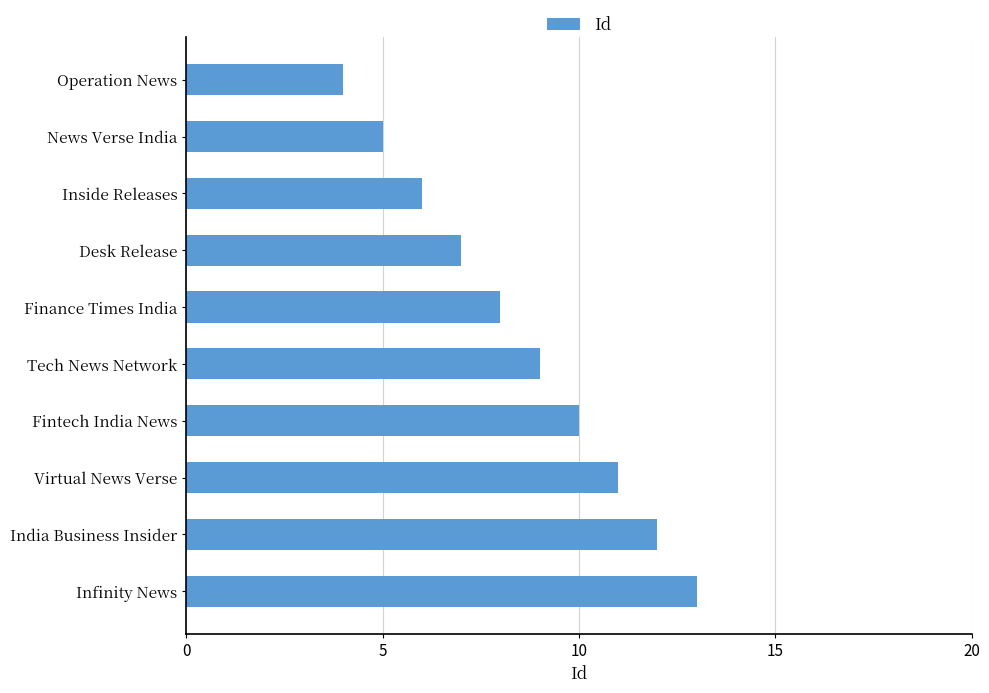

List the labels in order of value, smallest first.

Operation News, News Verse India, Inside Releases, Desk Release, Finance Times India, Tech News Network, Fintech India News, Virtual News Verse, India Business Insider, Infinity News